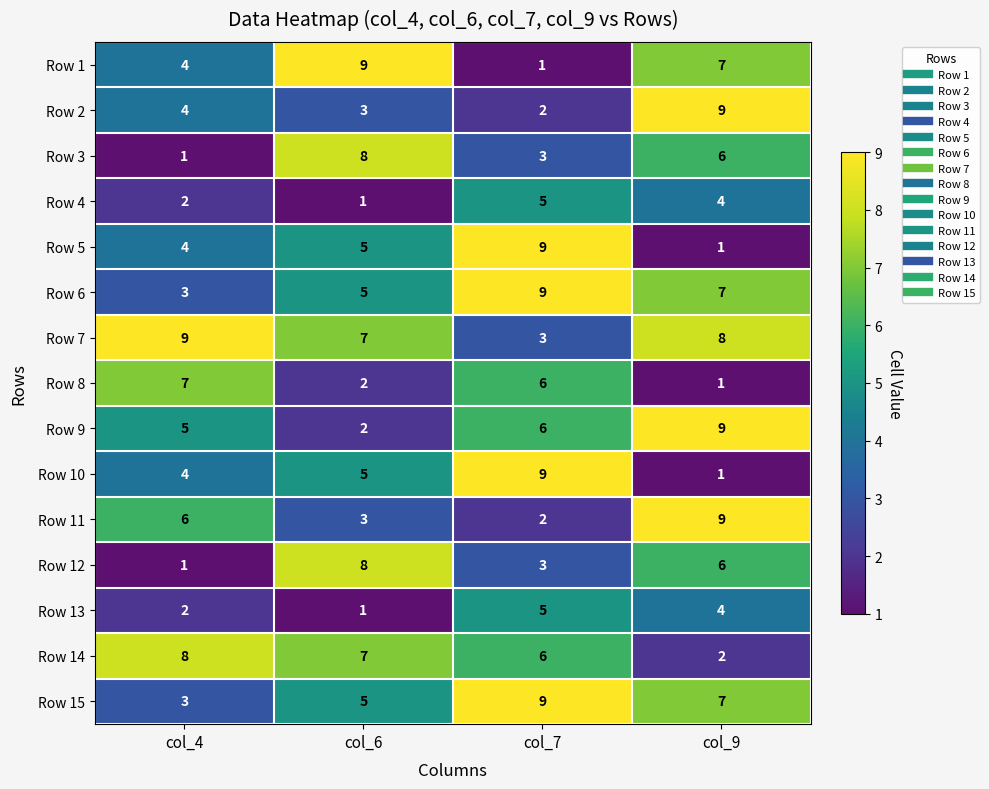

What is the smallest value displayed?

1